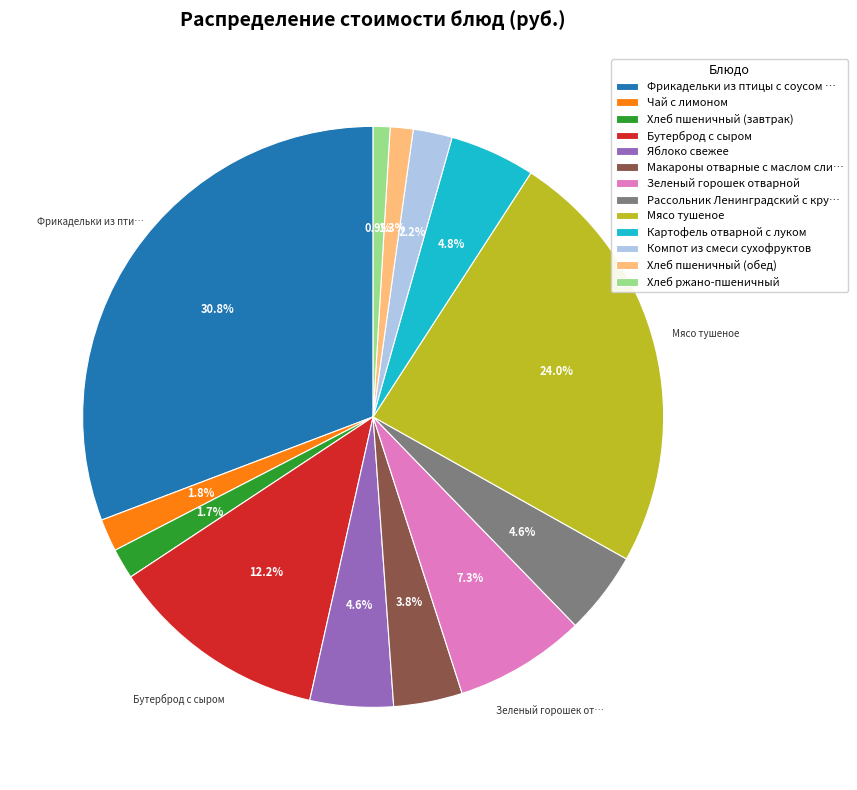

What is the largest slice in the pie chart?

Фрикадельки из птицы с соусом …